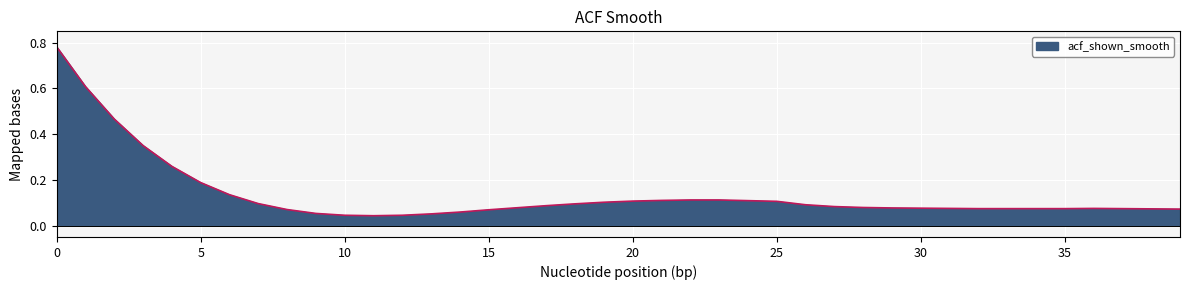

What is the difference between the maximum and minimum values?

0.7